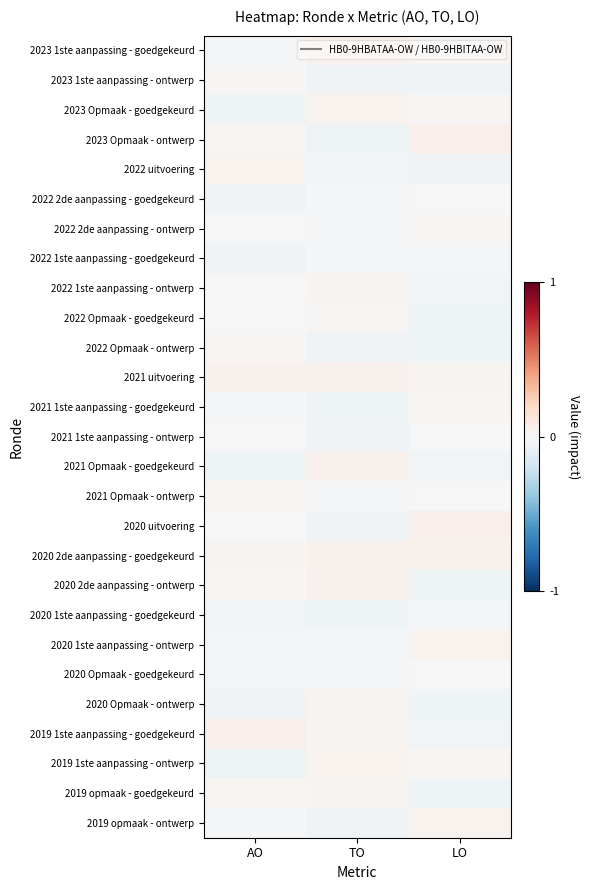

What is the total value across all series at TO?

-0.1